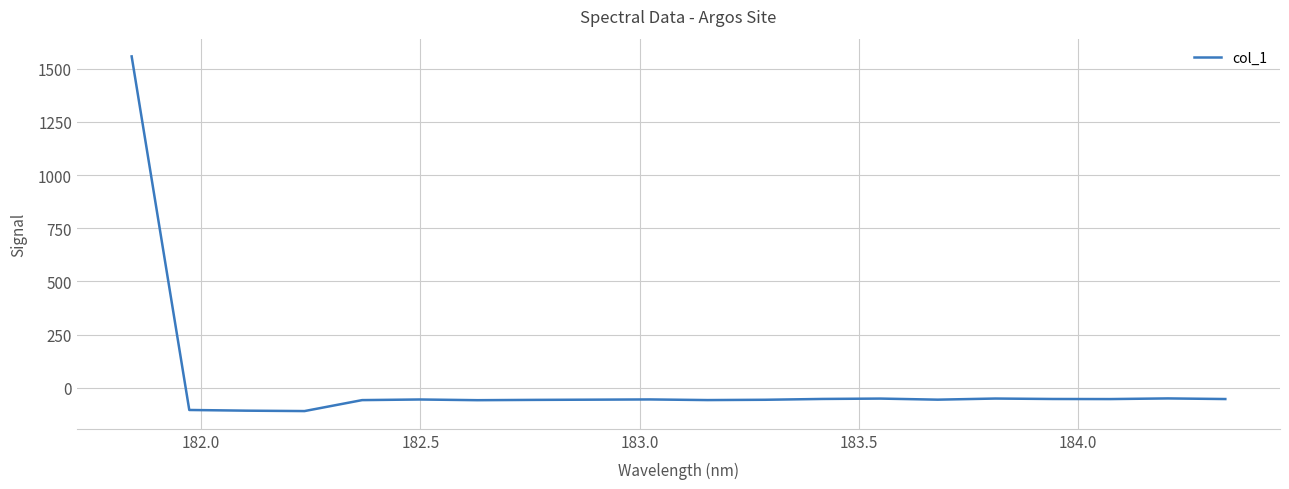

What is the difference between the second highest and minimum values?

59.5